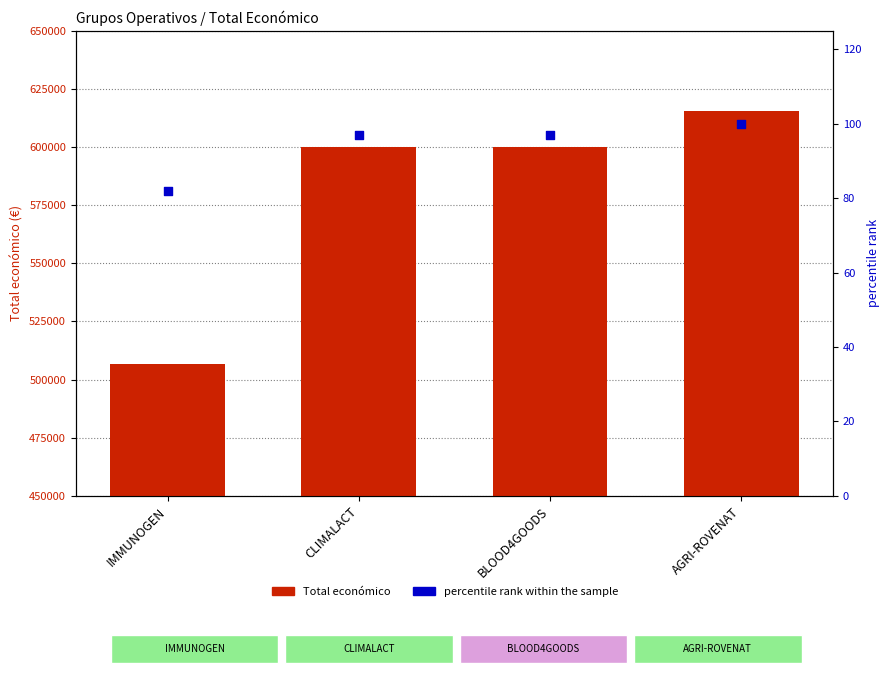

What is the total value across all series at IMMUNOGEN?

506785